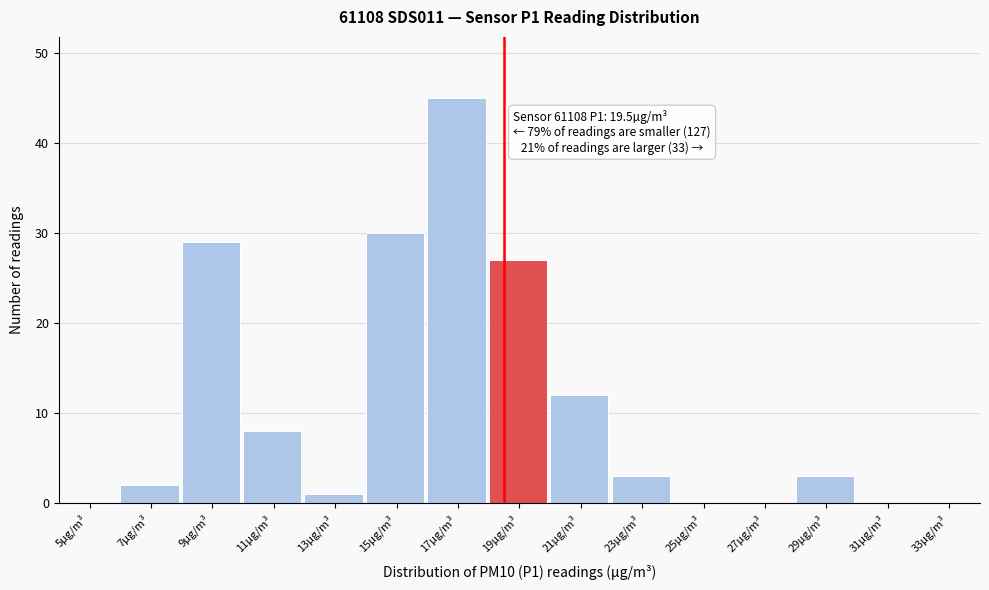

Reading left to right, extract all data points from this chart.

5µg/m³=0	7µg/m³=2	9µg/m³=29	11µg/m³=8	13µg/m³=1	15µg/m³=30	17µg/m³=45	19µg/m³=27	21µg/m³=12	23µg/m³=3	25µg/m³=0	27µg/m³=0	29µg/m³=3	31µg/m³=0	33µg/m³=0